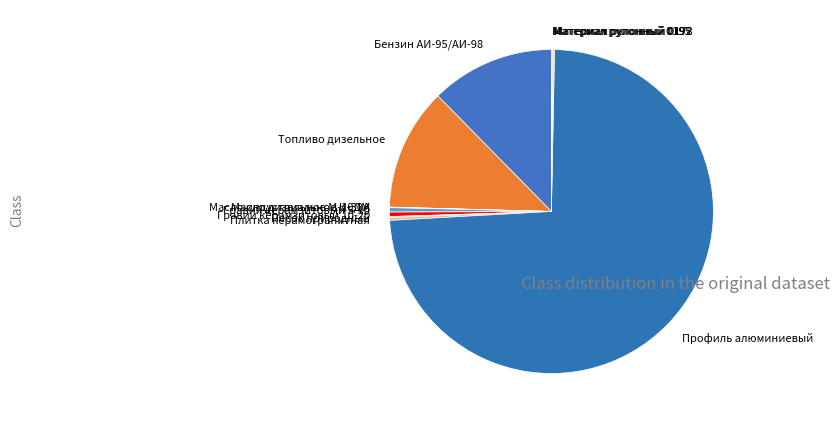

What is the largest slice in the pie chart?

Профиль алюминиевый